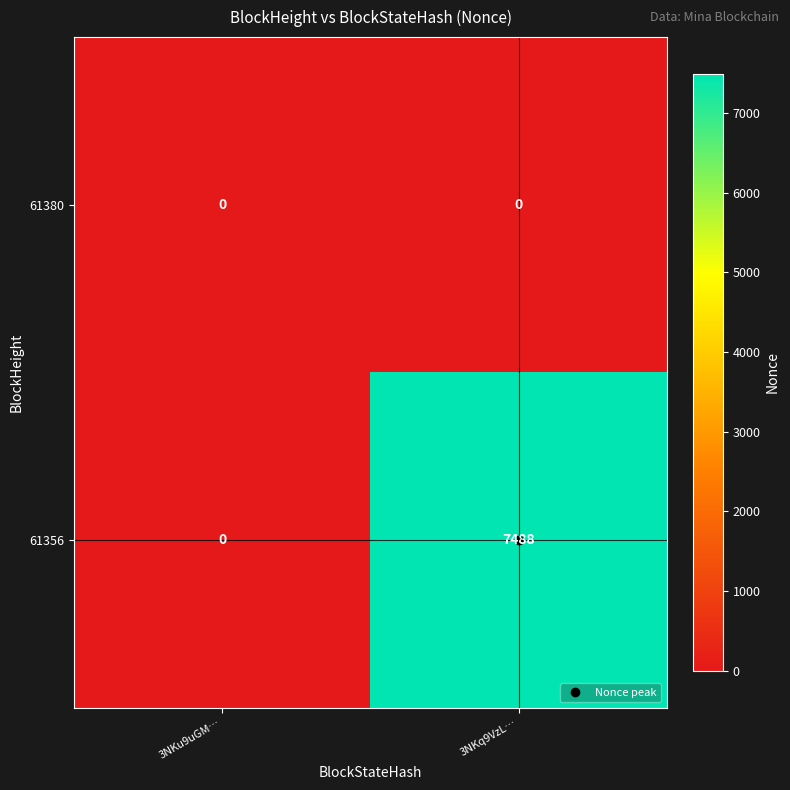

Rank the series by their average value, from lowest to highest.

61380, 61356